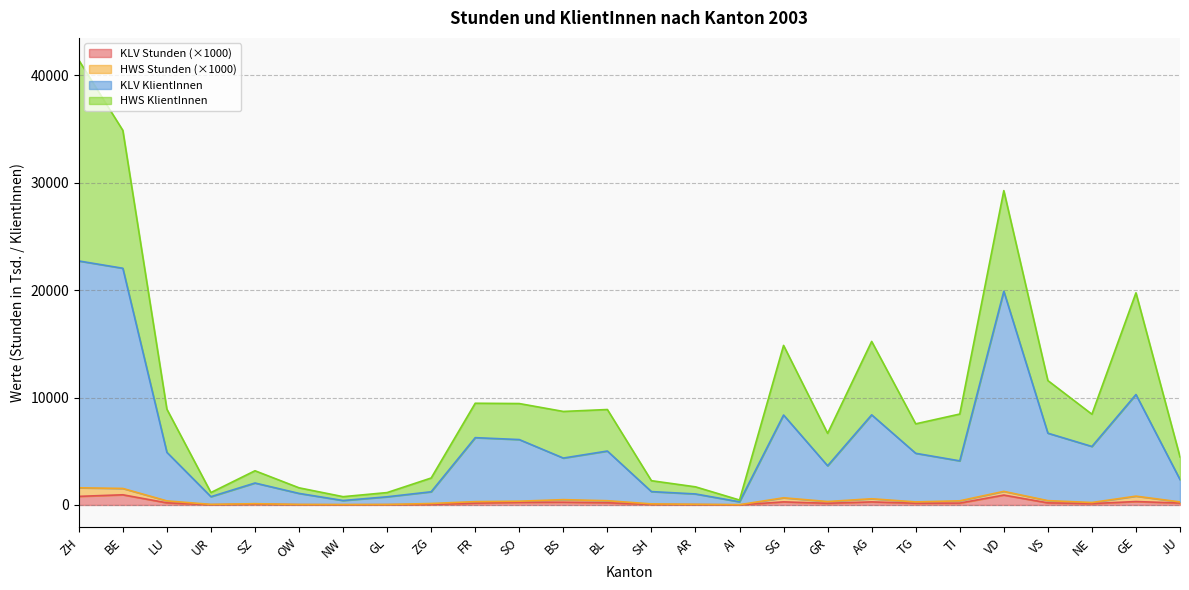

Where does the HWS KlientInnen series first go above 8461?

ZH